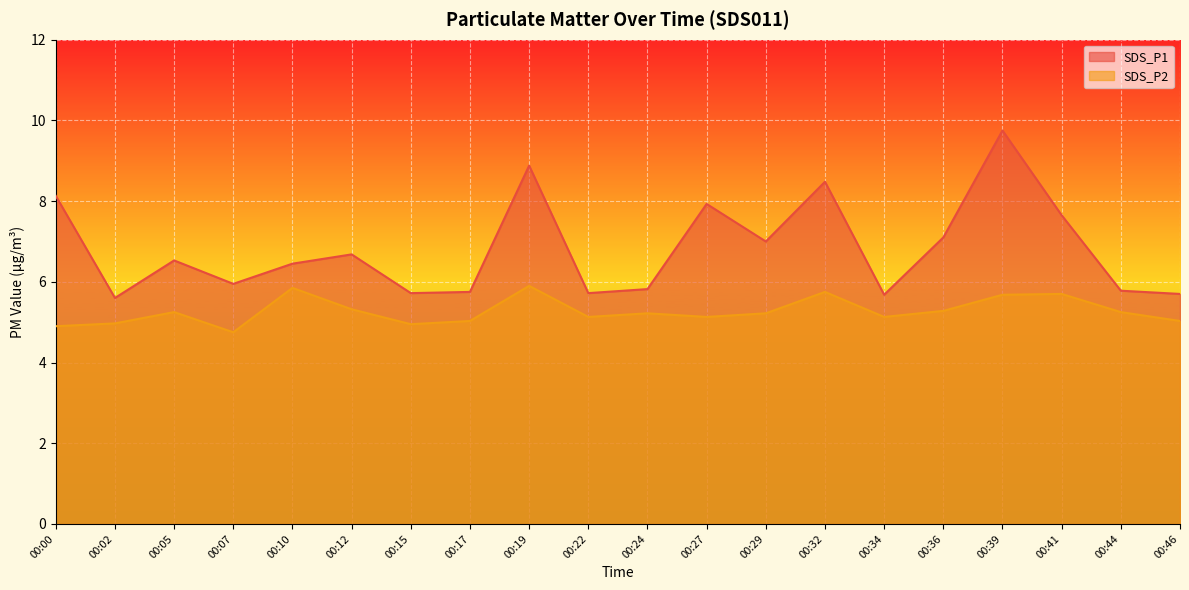

What is the total value across all series at 00:07?

10.7